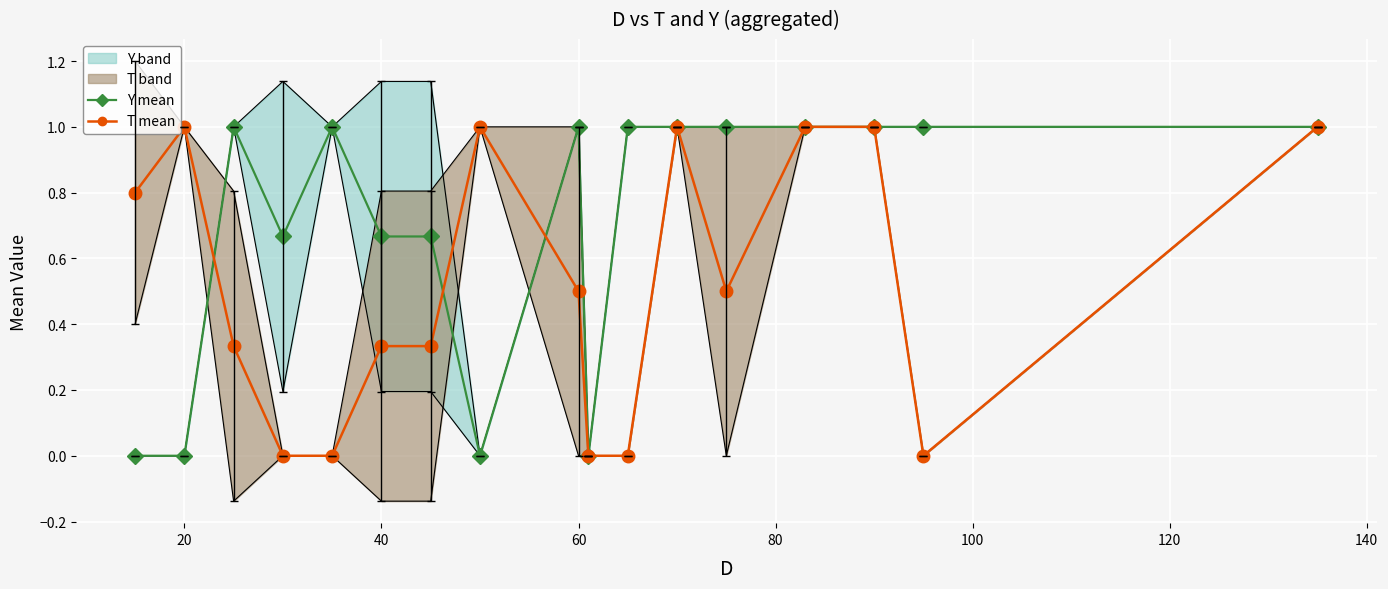

How many T mean values are between 0 and 1?

17